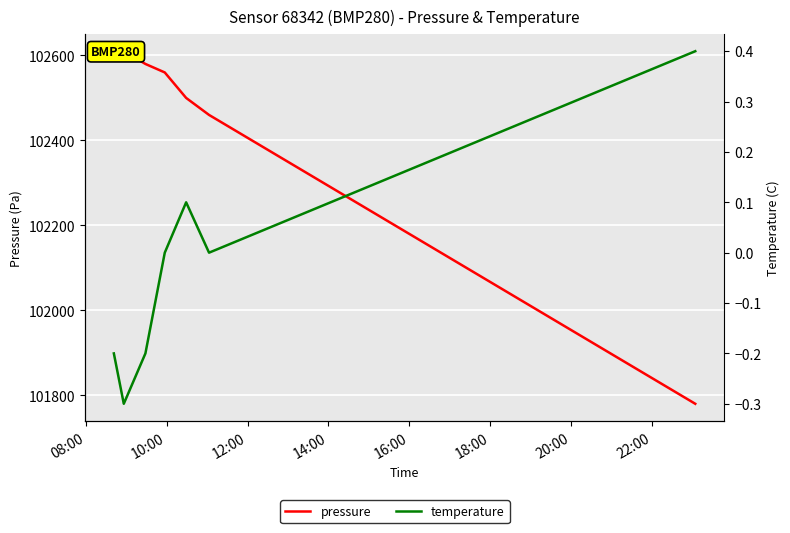

Which label corresponds to the smallest value in the chart?

10:00